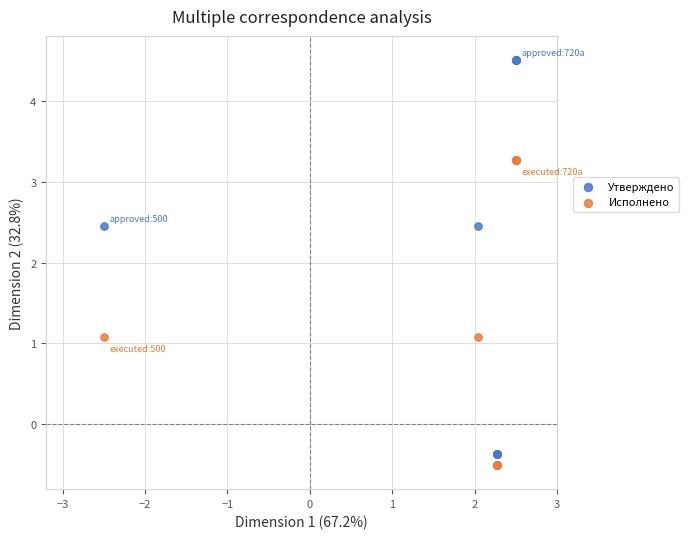

Which series reaches the maximum Y coordinate?

Утверждено